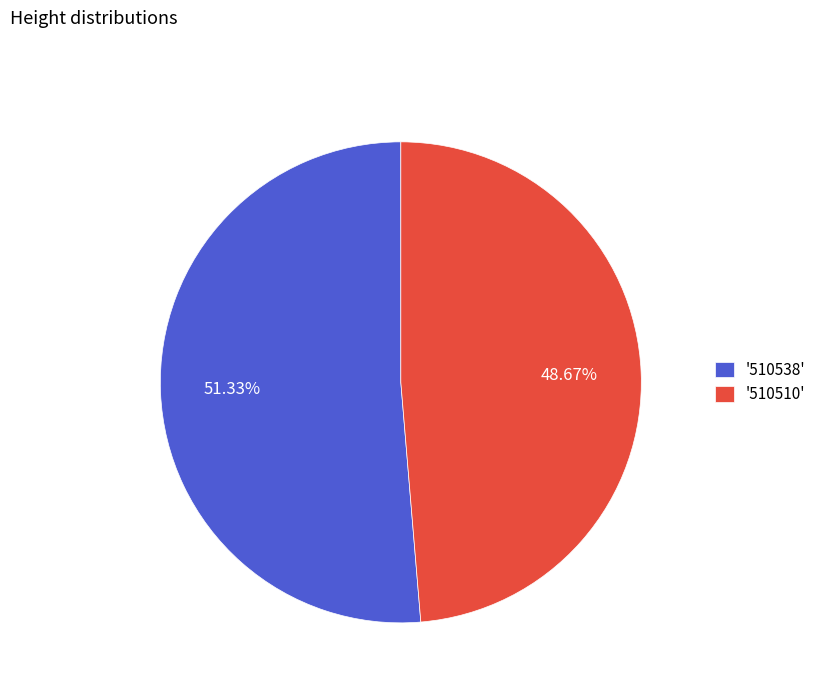

Which has a higher value, '510510' or '510538'?

'510538'